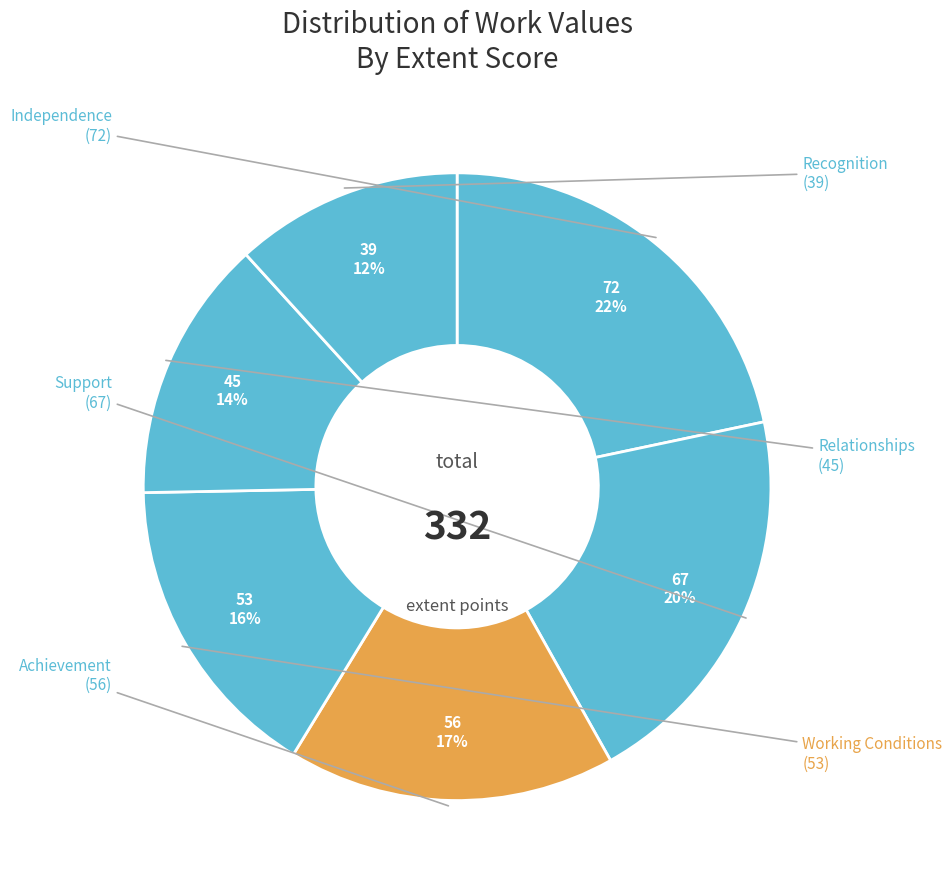

How many segments does this pie chart have?

6